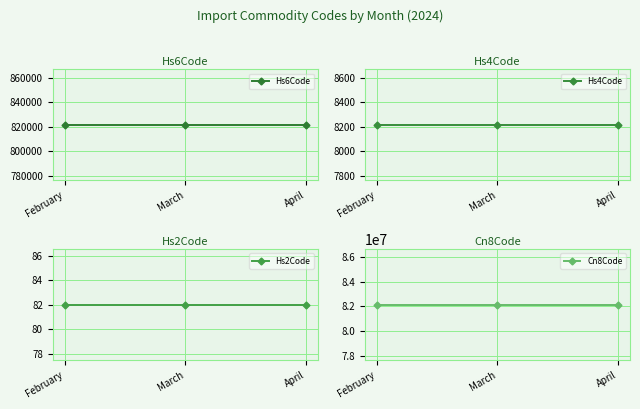

Reading left to right, extract all data points from this chart.

Hs6Code: 821420	821420	821420
Hs4Code: 8214	8214	8214
Hs2Code: 82	82	82
Cn8Code: 82142000	82142000	82142000